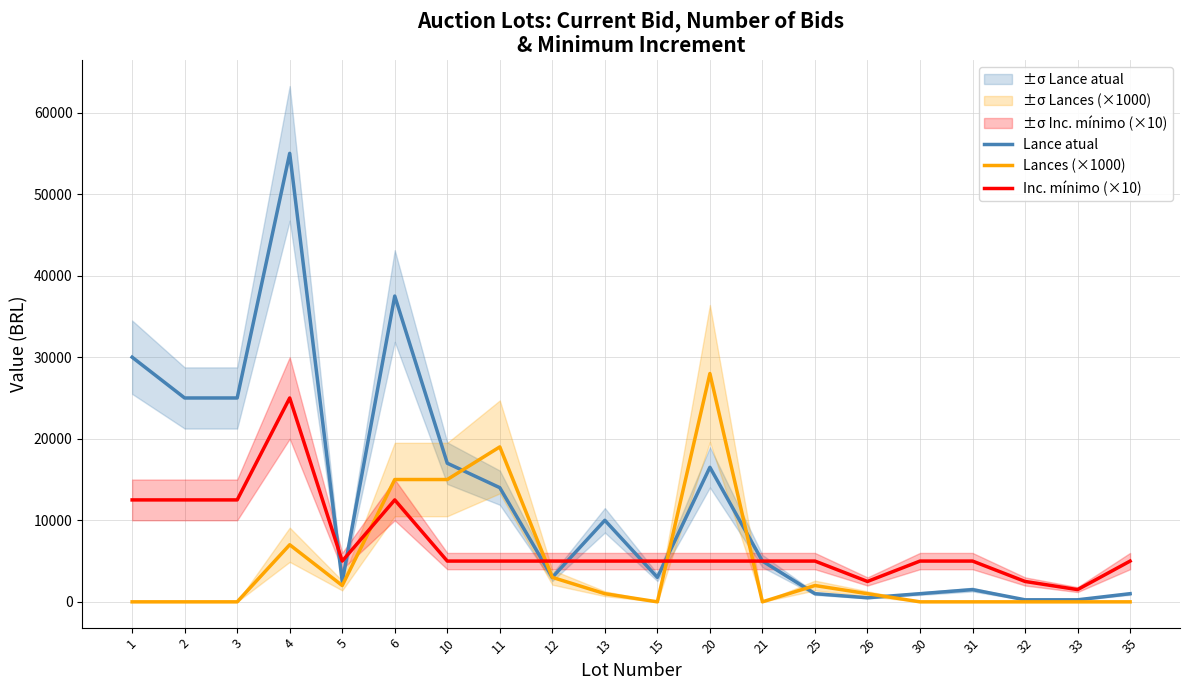

In Lance atual, how many points are lower than both neighbors (excluding endpoints)?

4